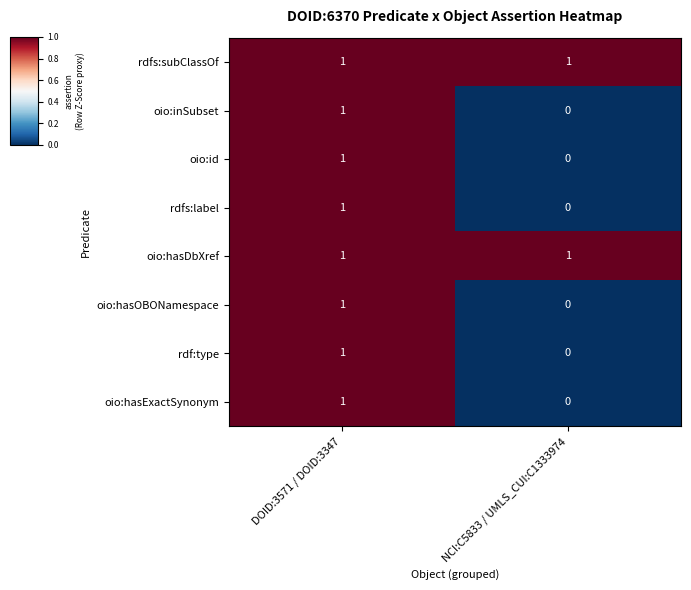

Rank the categories by oio:hasOBONamespace value from lowest to highest.

NCI:C5833 / UMLS_CUI:C1333974, DOID:3571 / DOID:3347